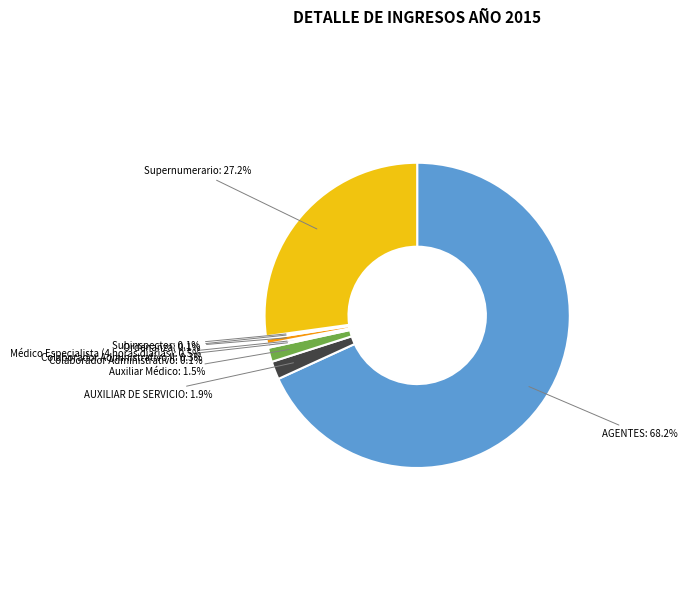

Which category accounts for the majority?

AGENTES